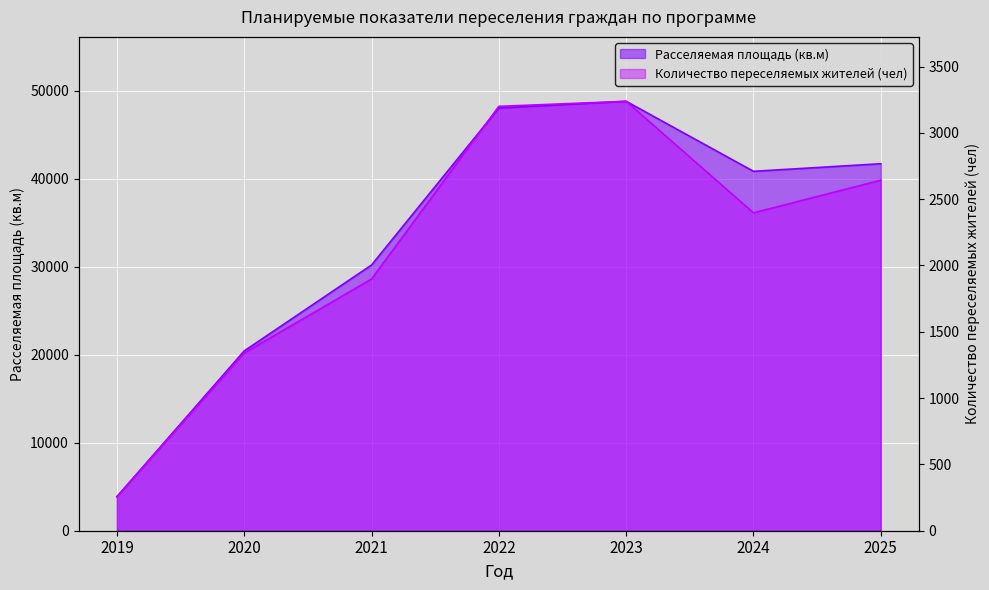

Is it true that Количество переселяемых жителей (чел) equals 51817.3 at 2024?

False